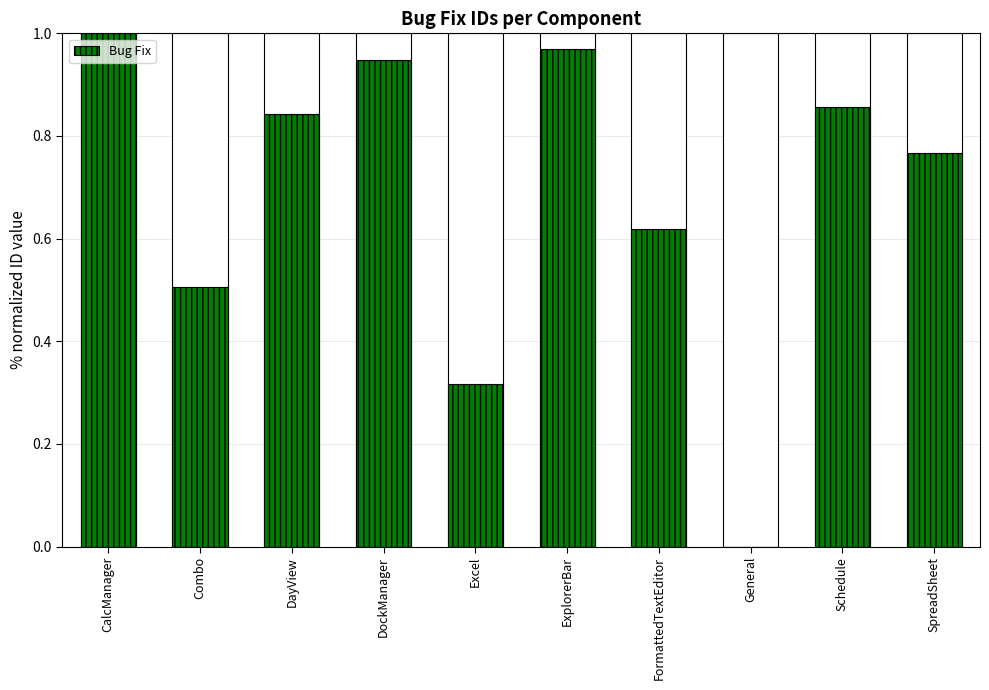

Where is the data nearest to the value 0?

General